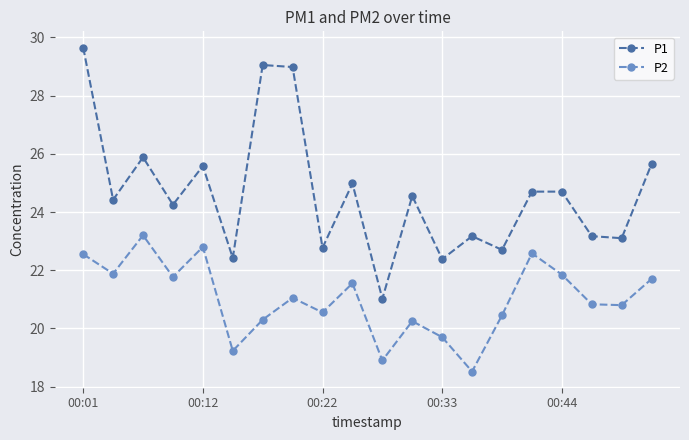

What is the value of the P1 point at the 7th from the left?

29.1